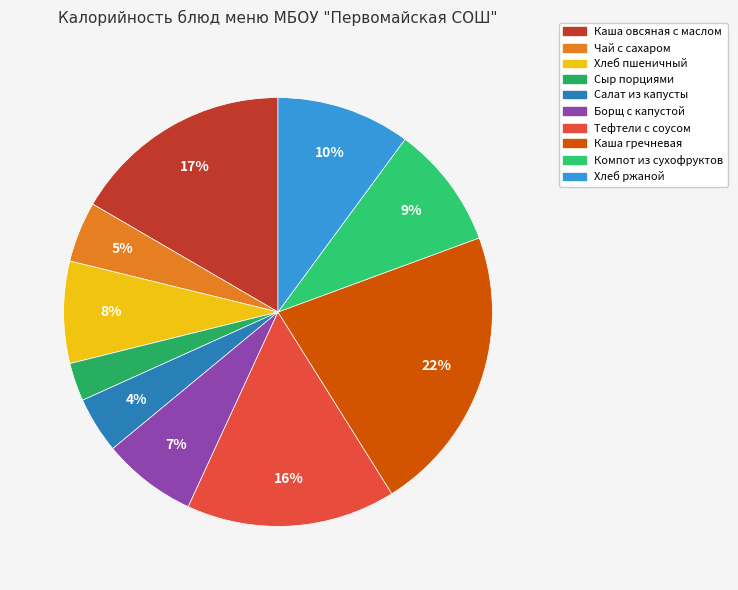

How many slices are in this pie chart?

10